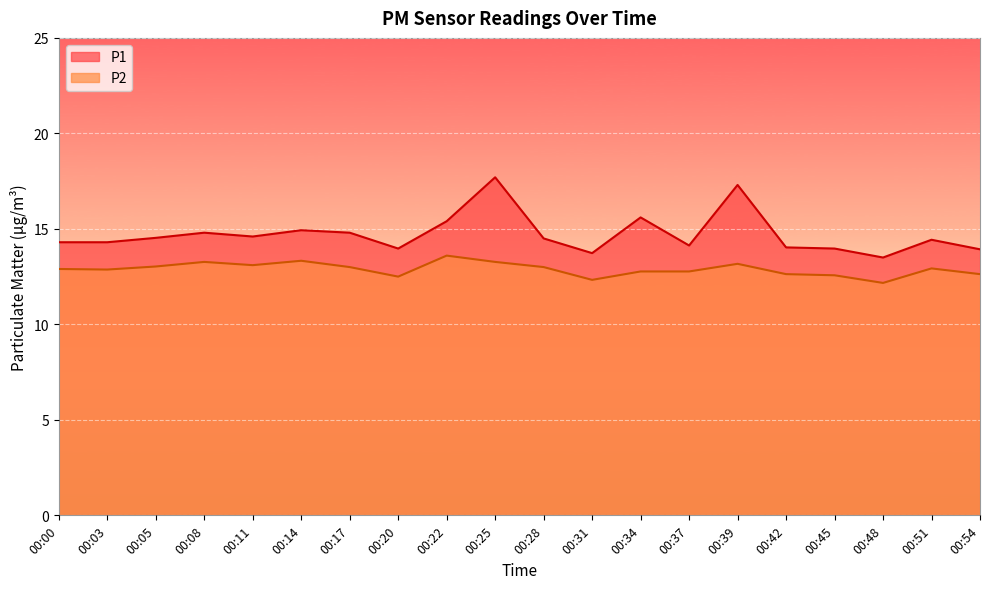

What is the value of the P2 point at the 3rd from the left?

13.0